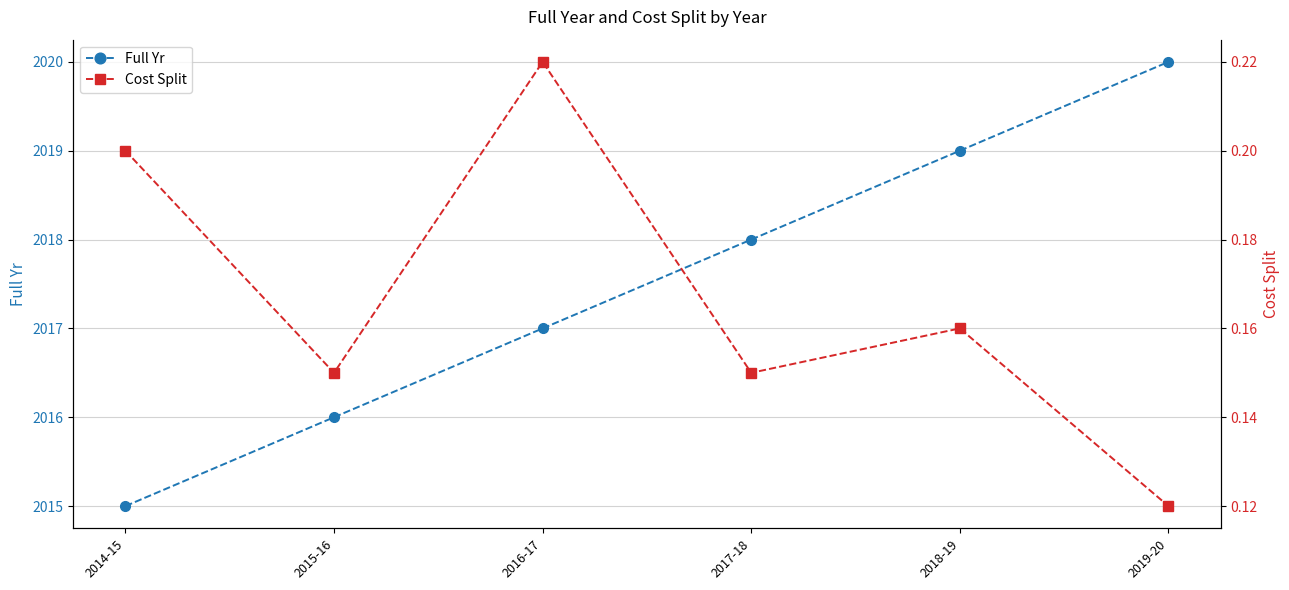

What is the label of the 4th point from the right?

2016-17